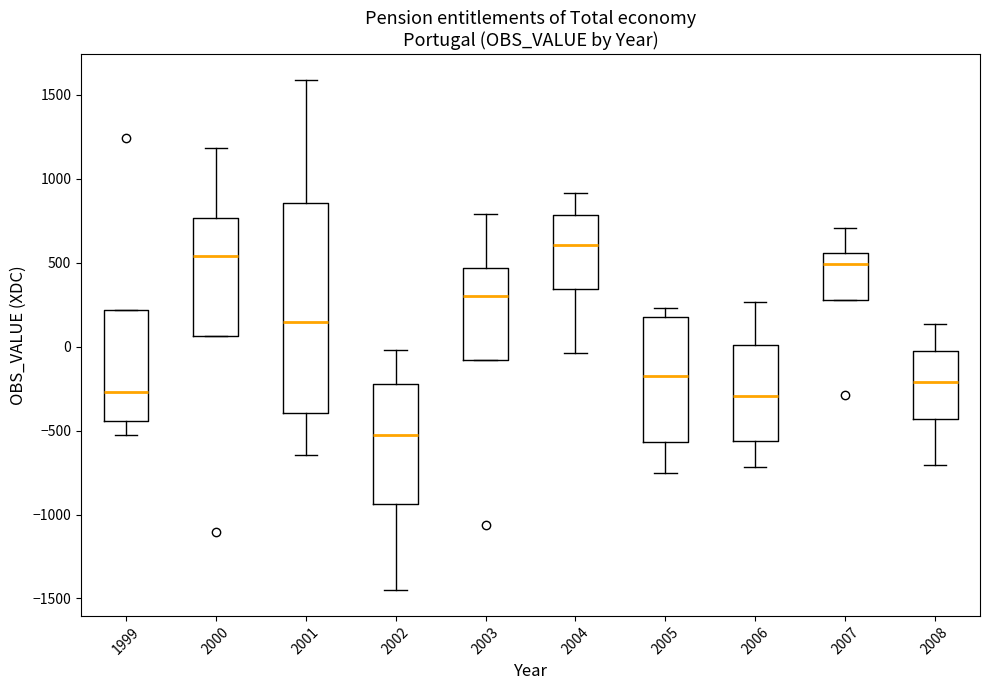

Reading left to right, transcribe this box plot: for each box, give where its median line is, the range the box spans, and where its two whiskers end, as read against the y-axis. The values are not printed on the chart, so give them approximately, as read against the axis.

1999: median -250, box -450 to 200, whiskers -500 to 200
2000: median 550, box 50 to 750, whiskers 50 to 1200
2001: median 150, box -400 to 850, whiskers -650 to 1600
2002: median -550, box -950 to -200, whiskers -1450 to 0
2003: median 300, box -100 to 450, whiskers -100 to 800
2004: median 600, box 350 to 800, whiskers -50 to 900
2005: median -150, box -550 to 200, whiskers -750 to 250
2006: median -300, box -550 to 0, whiskers -700 to 250
2007: median 500, box 300 to 550, whiskers 300 to 700
2008: median -200, box -450 to 0, whiskers -700 to 150